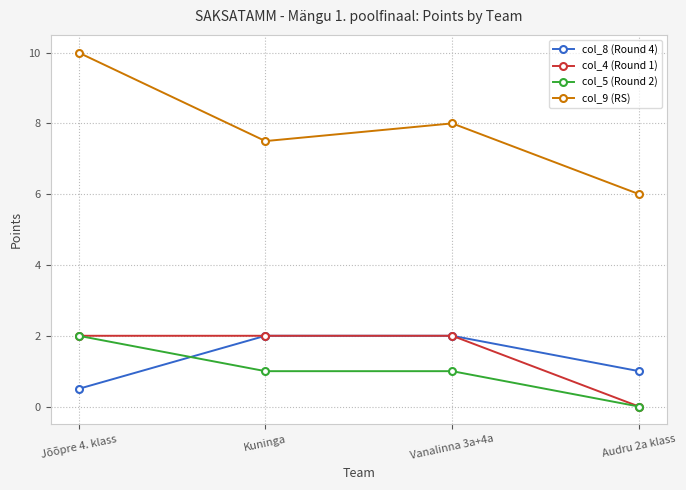

Count the number of categories in the chart.

4